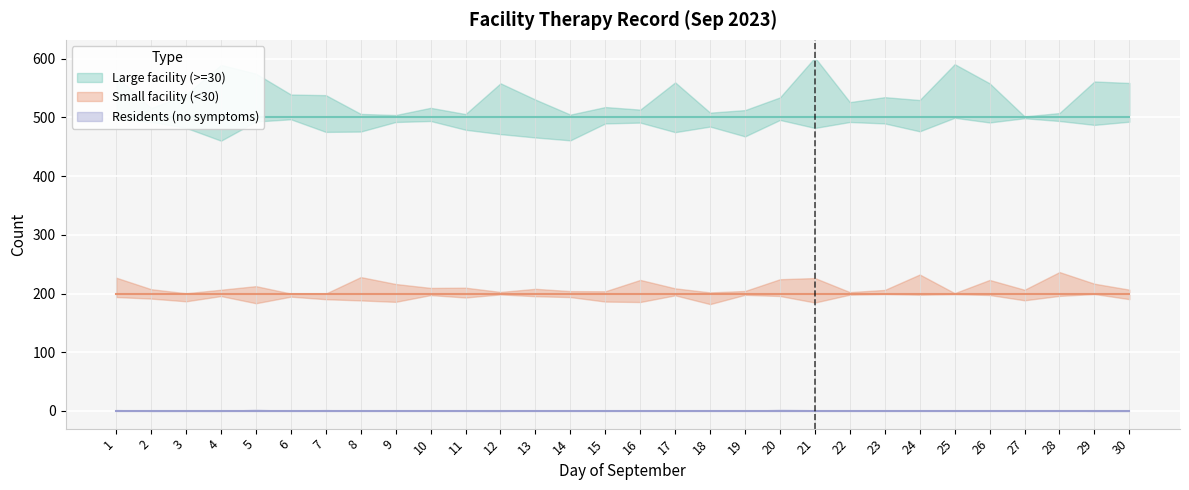

Reading left to right, transcribe all the data shown in this chart.

Large facility (>=30): 500	500	500	500	500	500	500	500	500	500	500	500	500	500	500	500	500	500	500	500	500	500	500	500	500	500	500	500	500	500
Small facility (<30): 200	200	200	200	200	200	200	200	200	200	200	200	200	200	200	200	200	200	200	200	200	200	200	200	200	200	200	200	200	200
Residents (no symptoms): 0	0	0	0	0	0	0	0	0	0	0	0	0	0	0	0	0	0	0	0	0	0	0	0	0	0	0	0	0	0